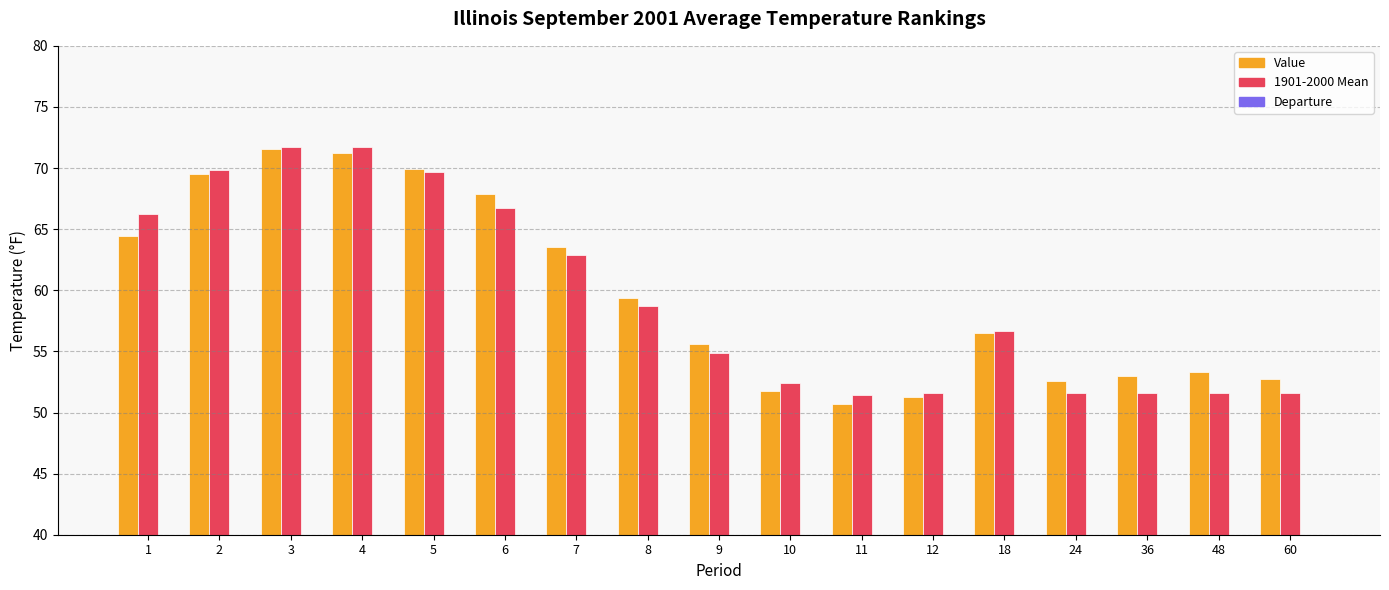

Which series has the largest total across all categories?

Value